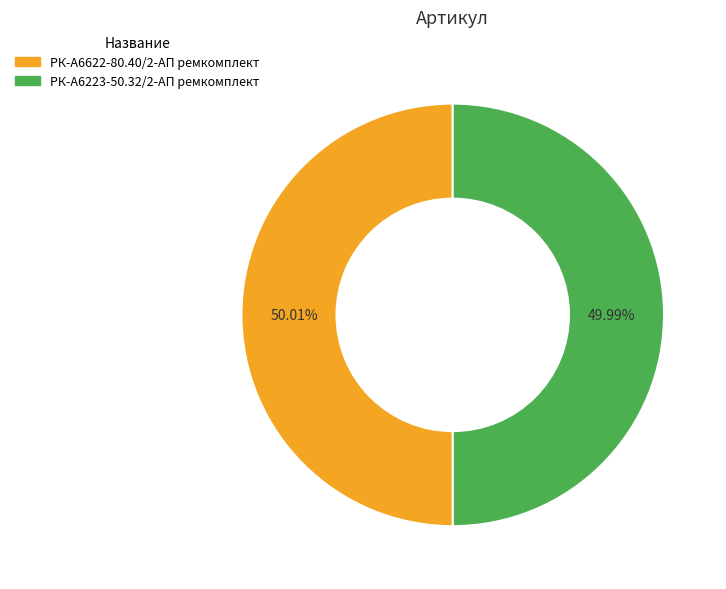

Count the number of slices in the pie.

2